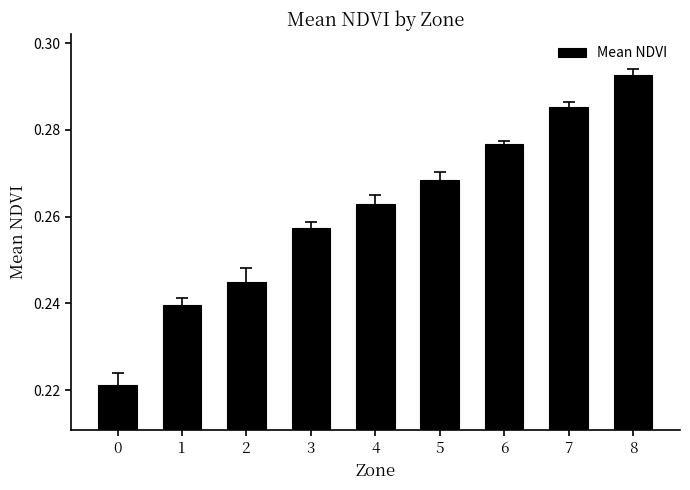

Rank the categories by value from highest to lowest.

8, 7, 6, 5, 4, 3, 2, 1, 0